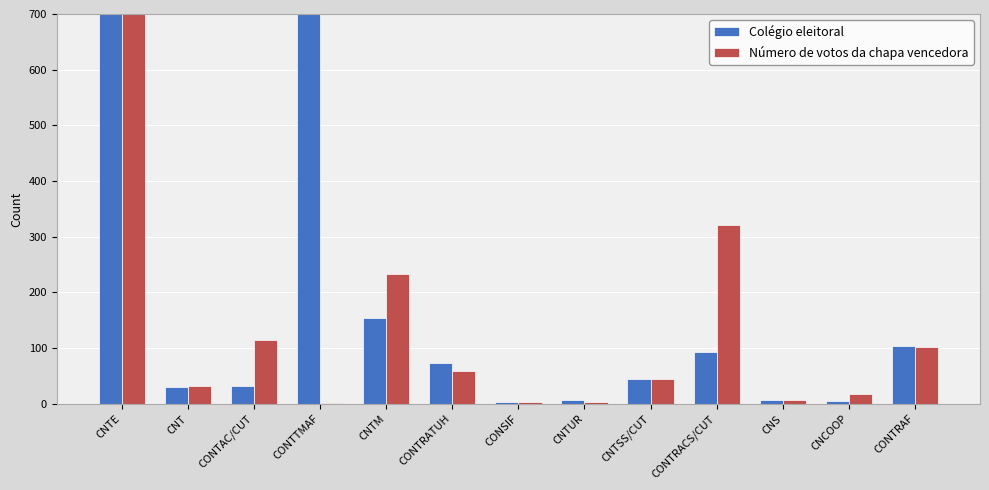

List the labels in order of Número de votos da chapa vencedora value, largest first.

CNTE, CONTRACS/CUT, CNTM, CONTAC/CUT, CONTRAF, CONTRATUH, CNTSS/CUT, CNT, CNCOOP, CNS, CONSIF, CNTUR, CONTTMAF